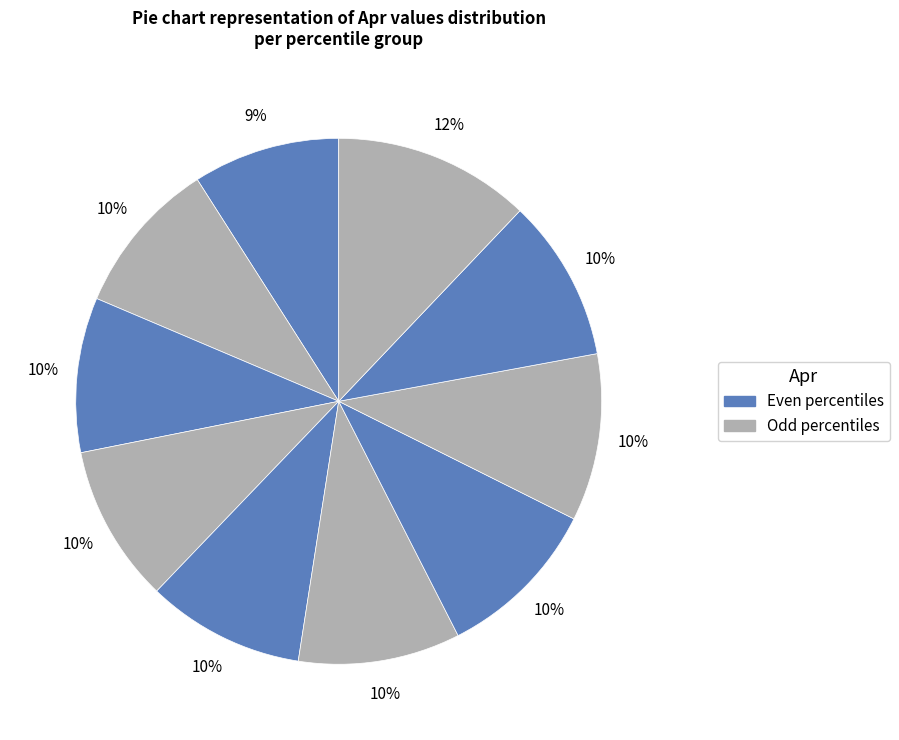

To the nearest percent, what is the difference between the largest and smallest slice percentages?

3%